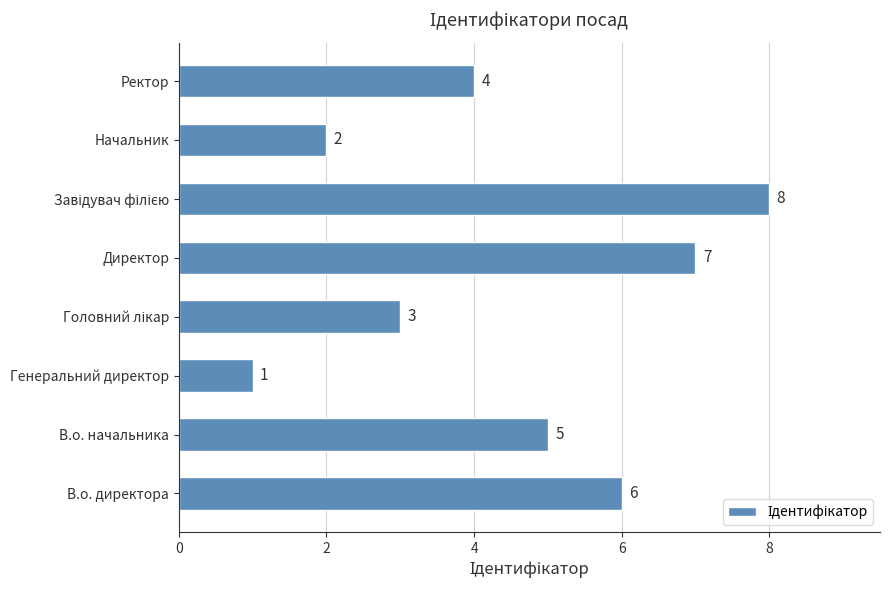

Approximately how many times larger is the value at В.о. директора compared to Начальник?

3.0